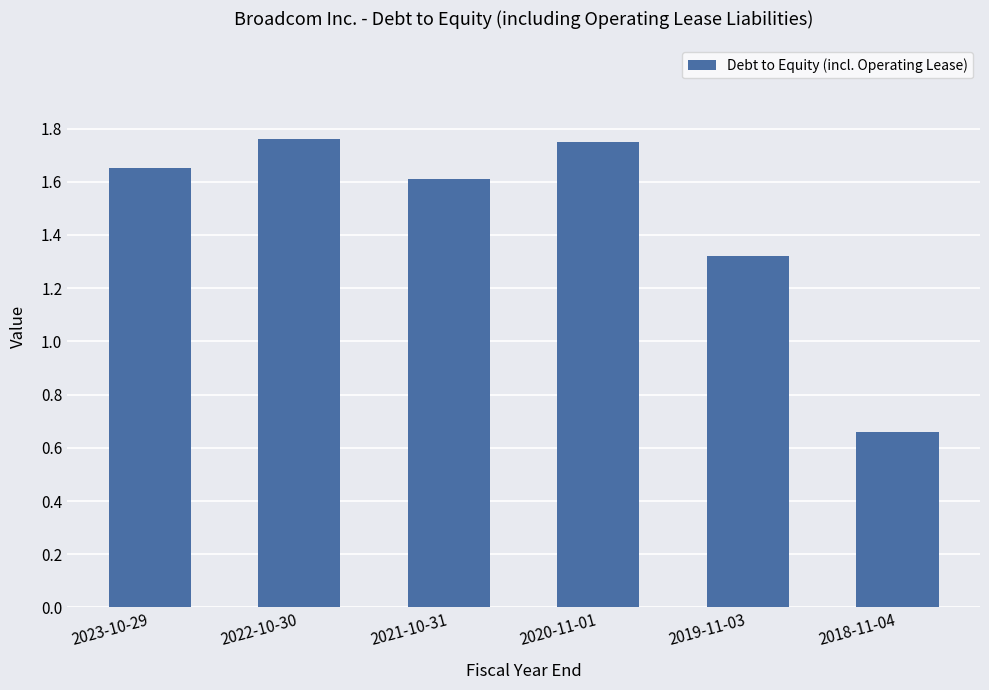

The chart shows a value of 2.4 at 2020-11-01. True or false?

False